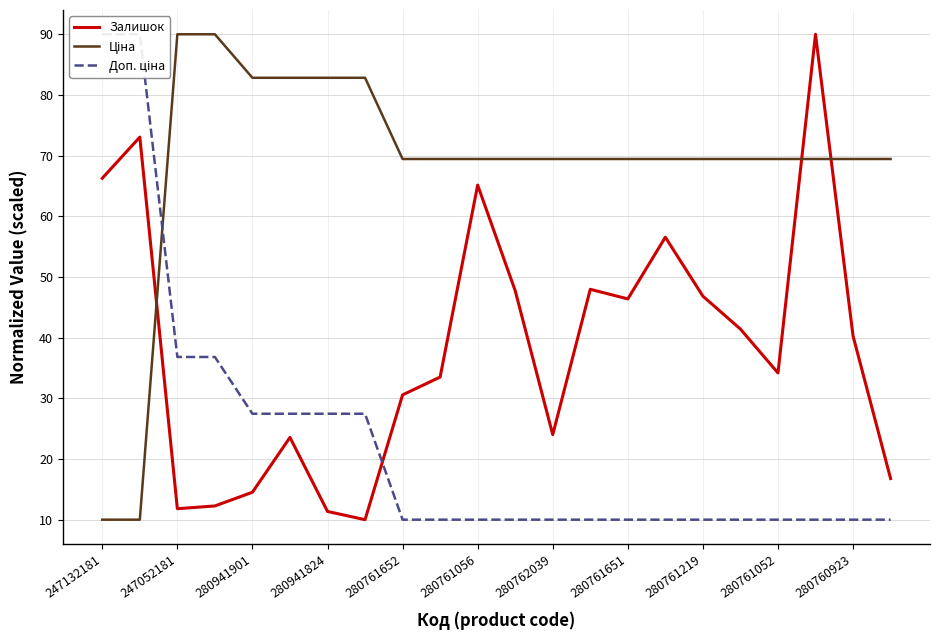

What is the lowest value of the Ціна series?

10.0